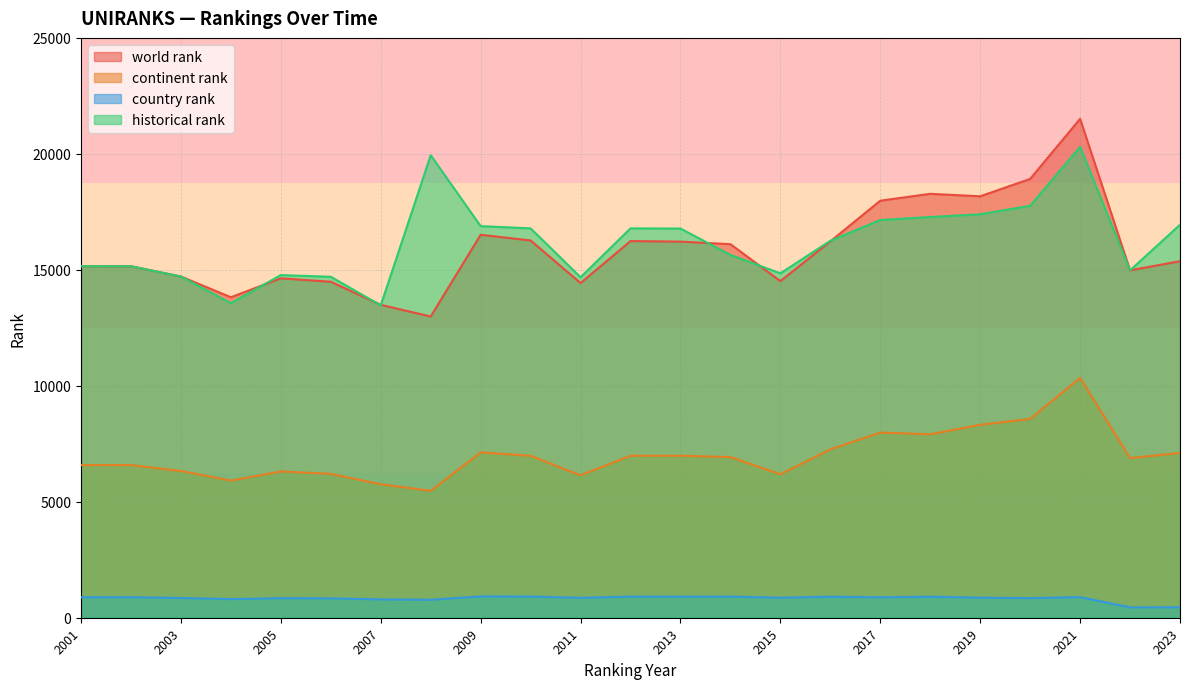

What is the smallest value displayed?

446.0